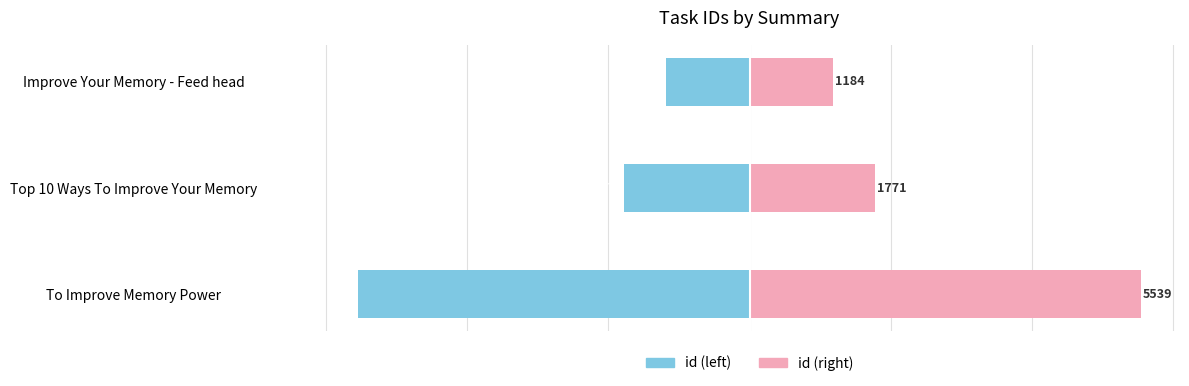

Reading right to left, transcribe all the data shown in this chart.

id (left): -1184	-1771	-5539
id (right): 1184	1771	5539